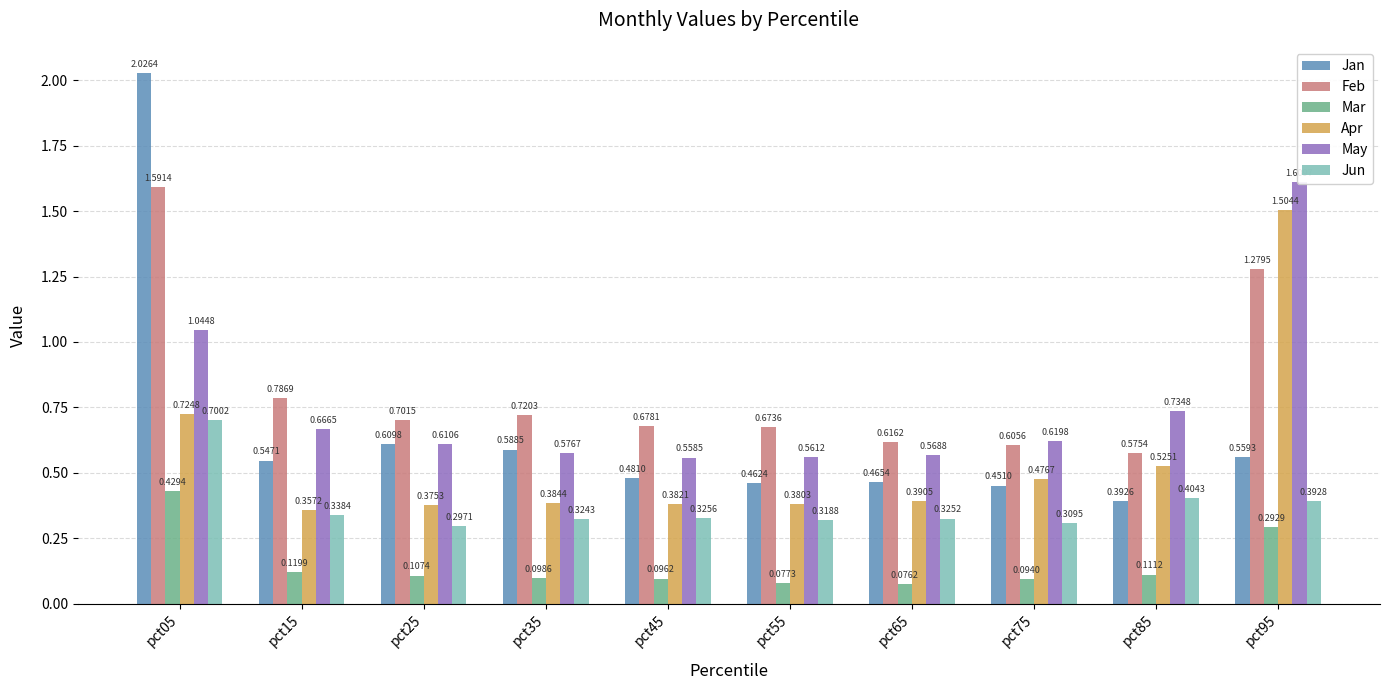

Does the chart contain any negative values?

No